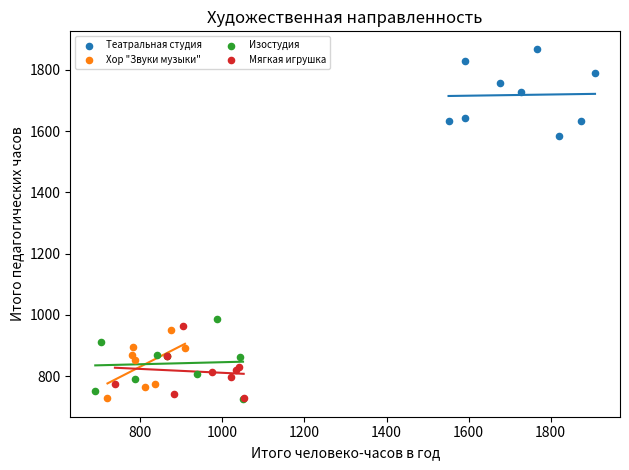

Which series has the largest Y range (max minus min)?

Театральная студия